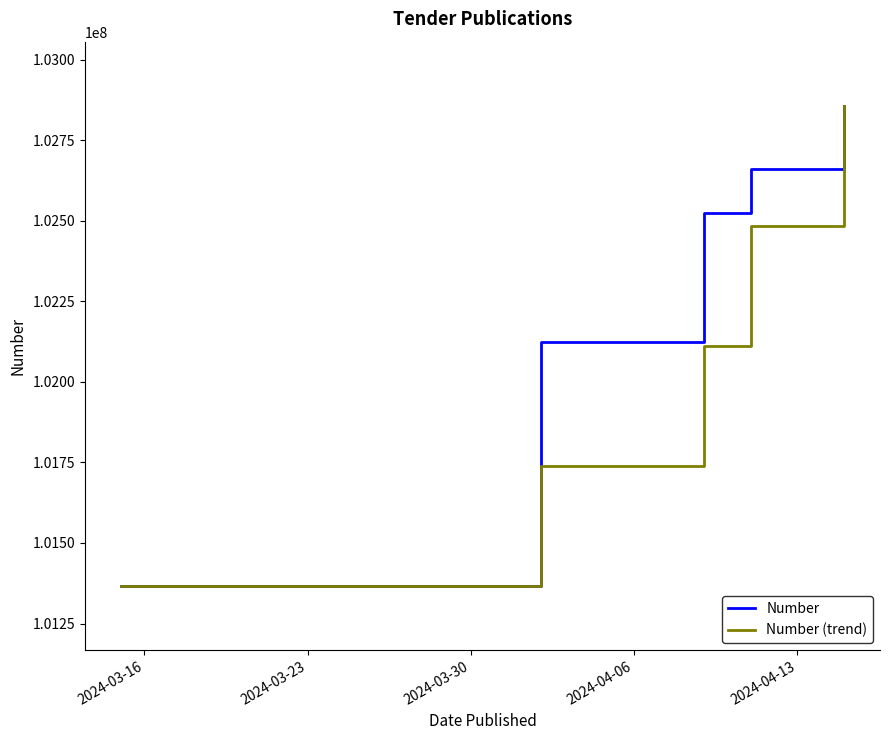

Which series has the largest total across all categories?

Number